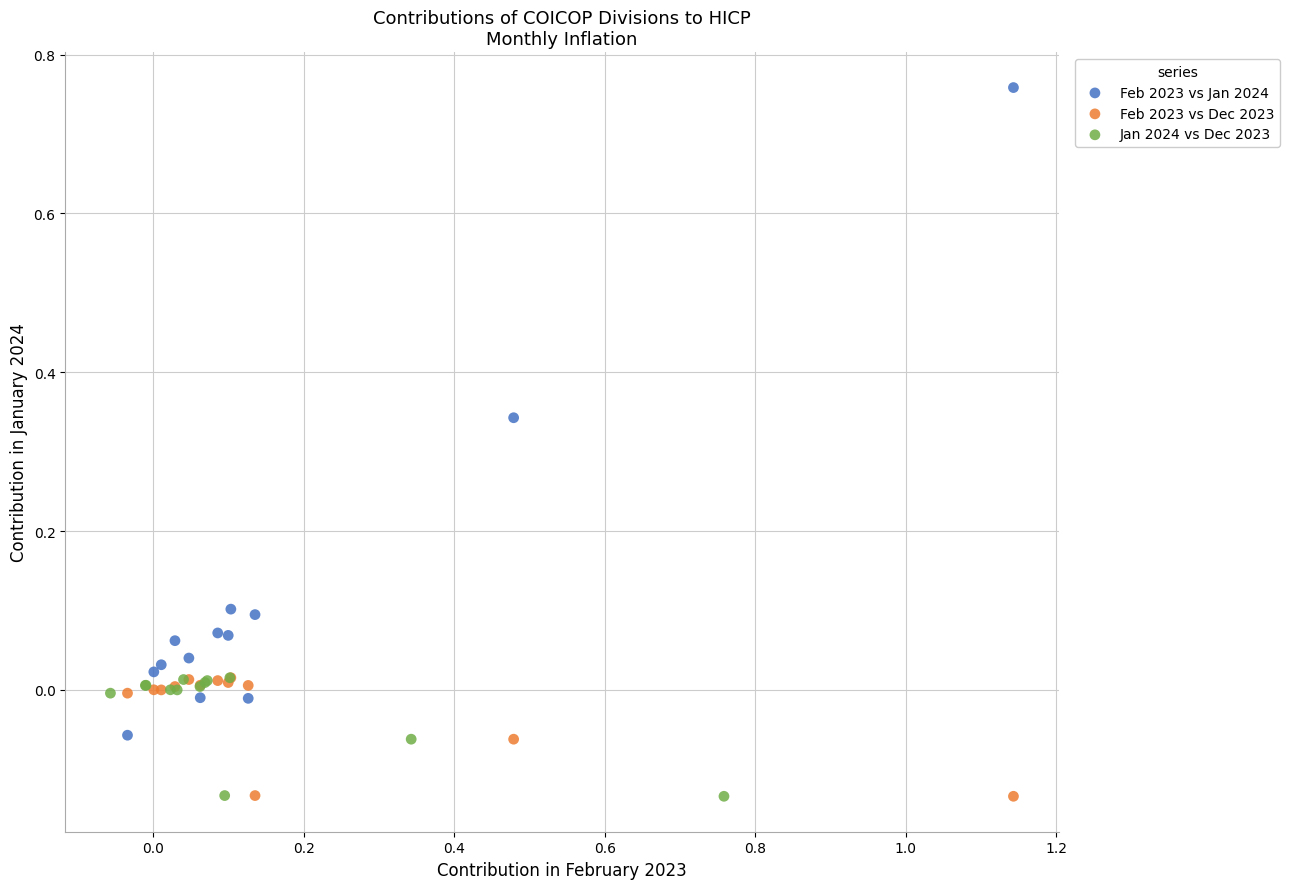

Which series has the largest Y range (max minus min)?

Feb 2023 vs Jan 2024